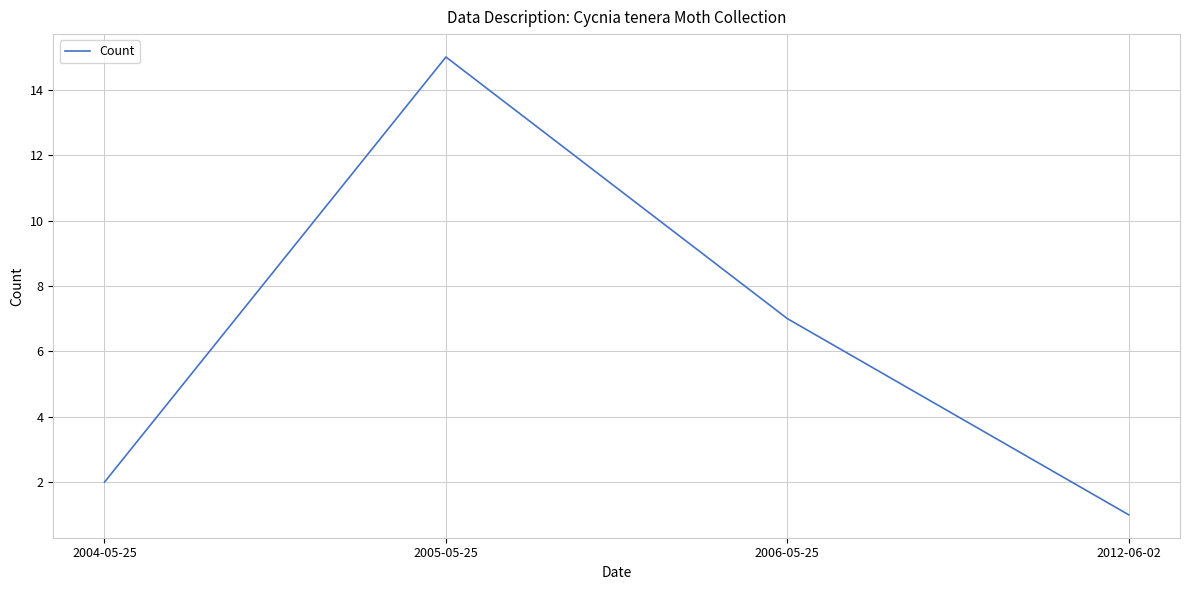

Does the chart display data point markers on the line(s)?

No